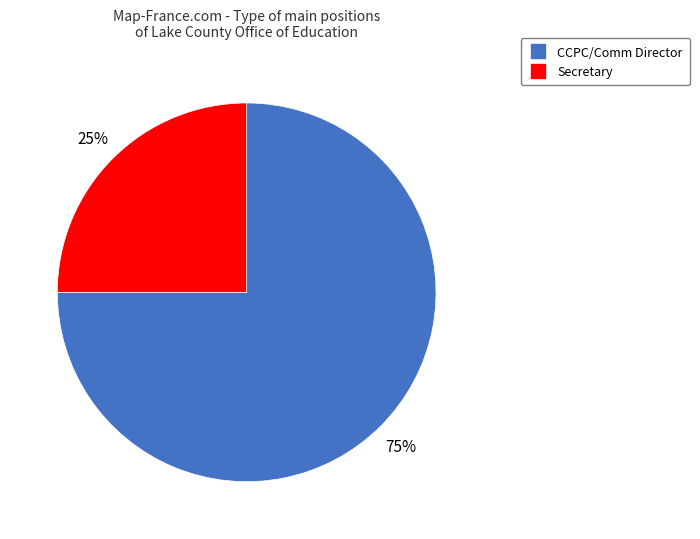

Which slice represents more than half of the pie?

CCPC/Comm Director